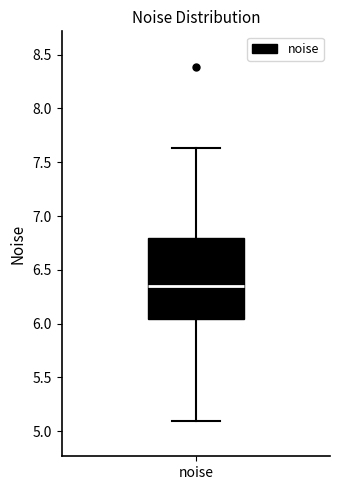

Read this box plot against the y-axis: the position of the median line, the range covered by the box, and the ends of both whiskers. The values are not printed on the chart, so give them approximately, as read against the axis.

median 6.35, box 6.05 to 6.80, whiskers 5.10 to 7.65